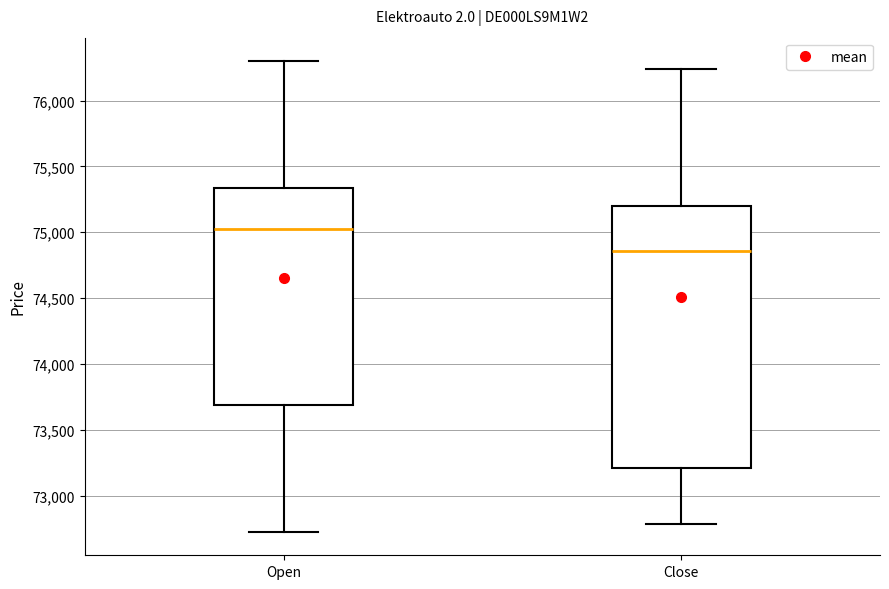

Which box's median line is the lowest?

Close